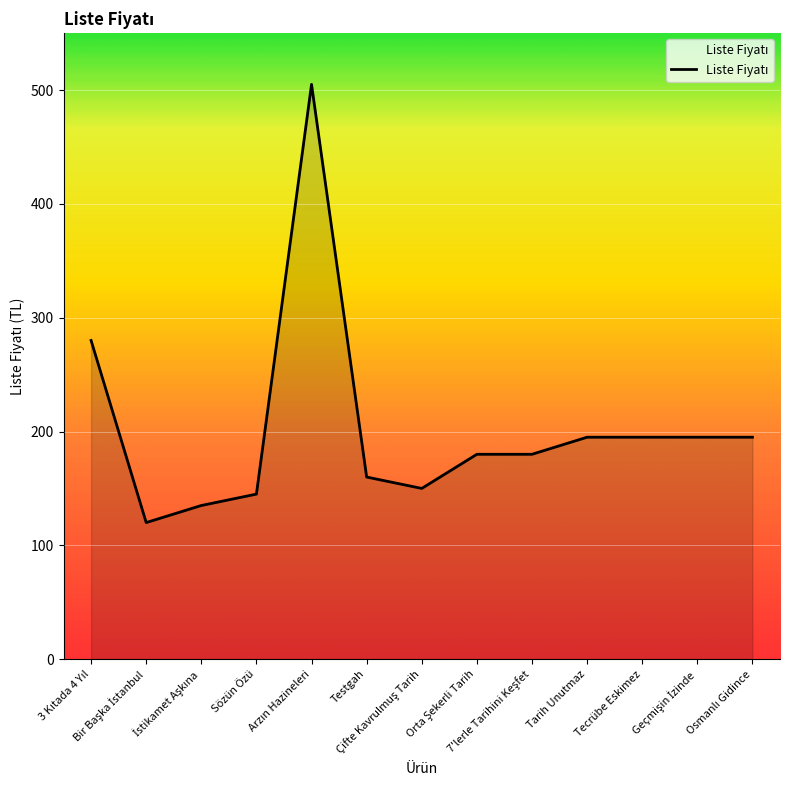

What position from the left is Tecrübe Eskimez?

11